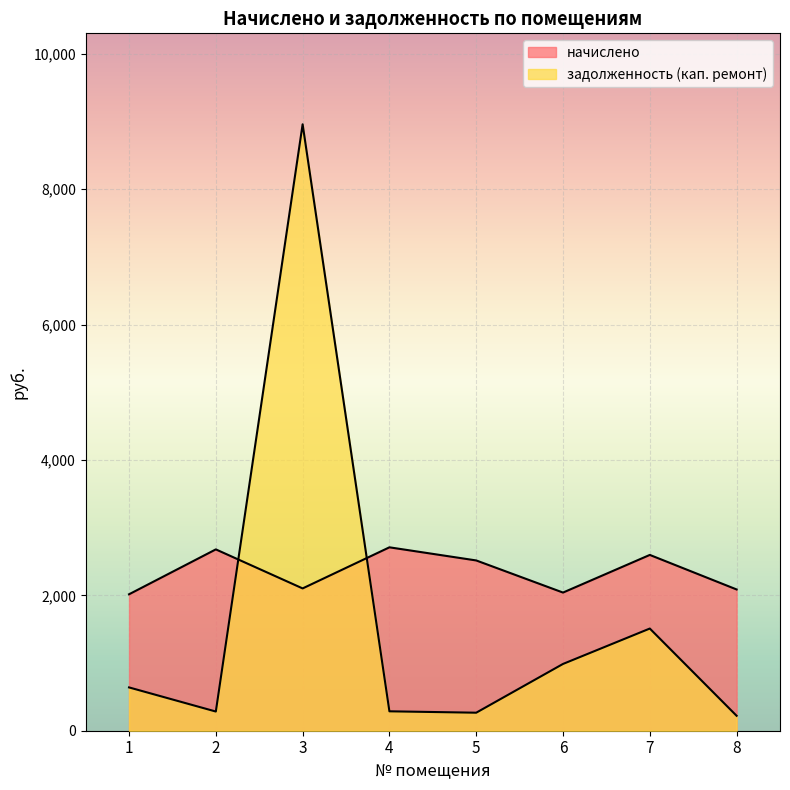

Rank the categories by начислено value from highest to lowest.

4, 2, 7, 5, 3, 8, 6, 1